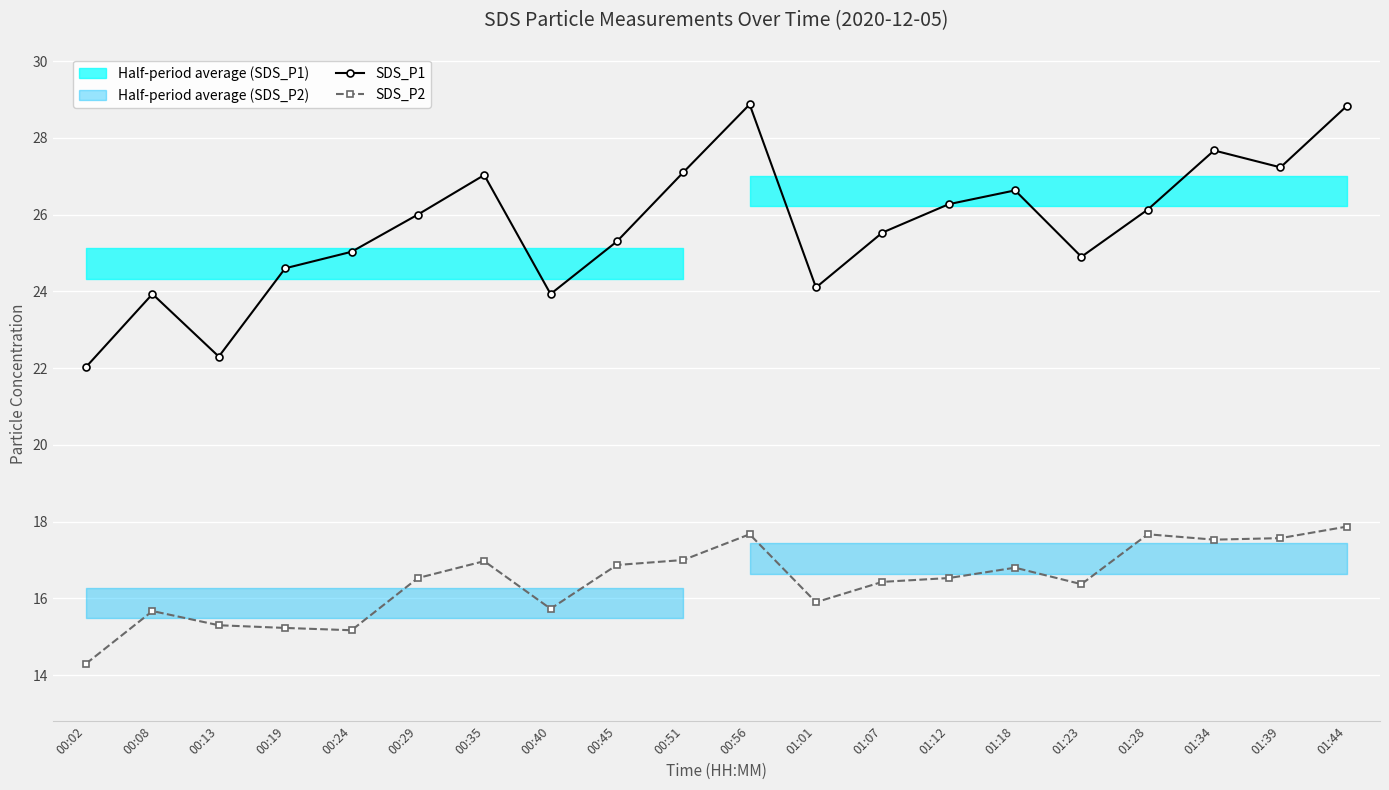

What value does the SDS_P2 series have at 01:28?

17.7